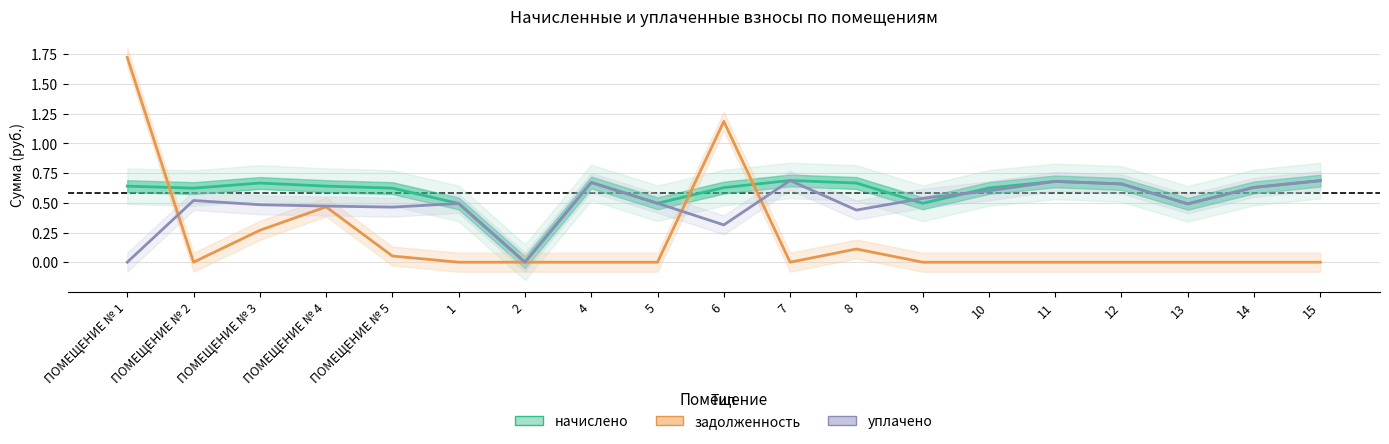

What position from the right is ПОМЕЩЕНИЕ № 1?

19